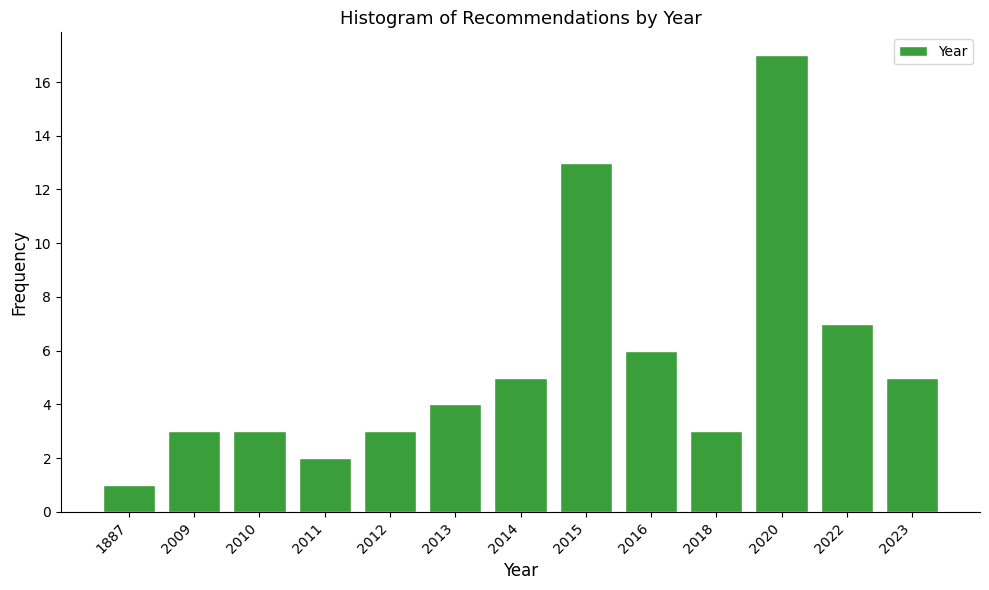

Reading right to left, list all the values displayed in this chart.

2023=5	2022=7	2020=17	2018=3	2016=6	2015=13	2014=5	2013=4	2012=3	2011=2	2010=3	2009=3	1887=1